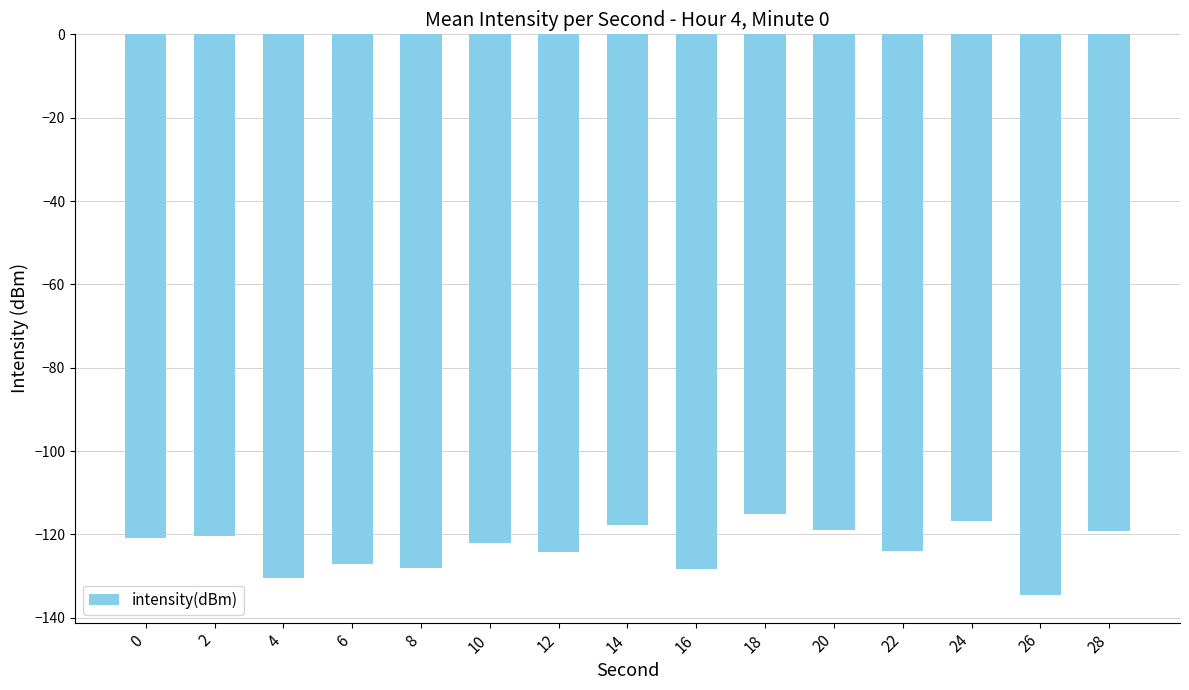

What is the value of the 13th bar from the left?

-116.9